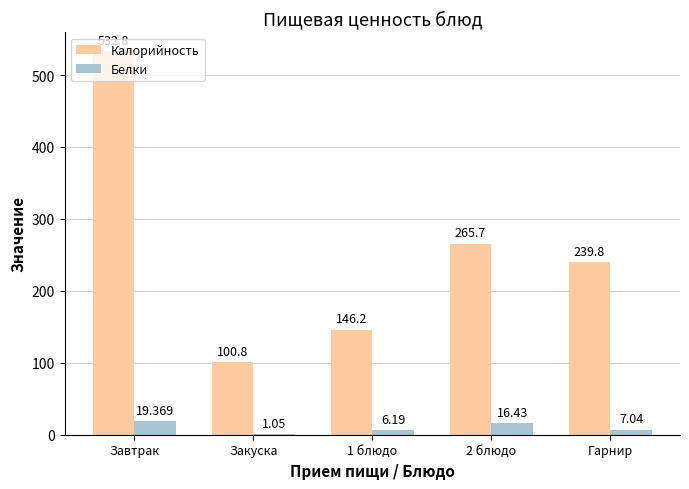

What is the total value across all series at Завтрак?

552.2